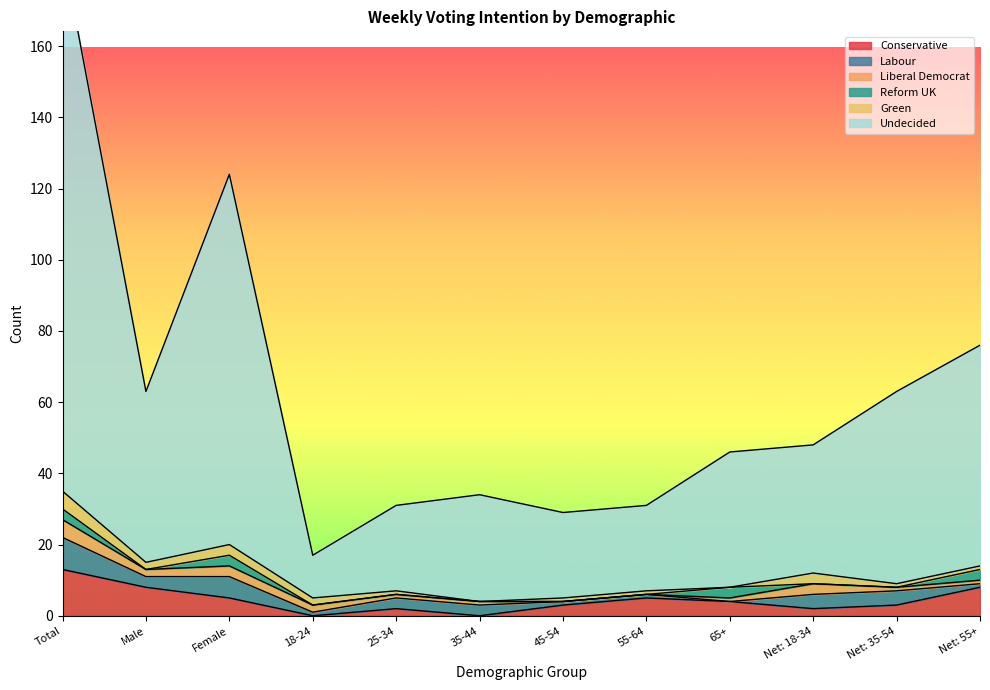

How many data points does each series have?

12